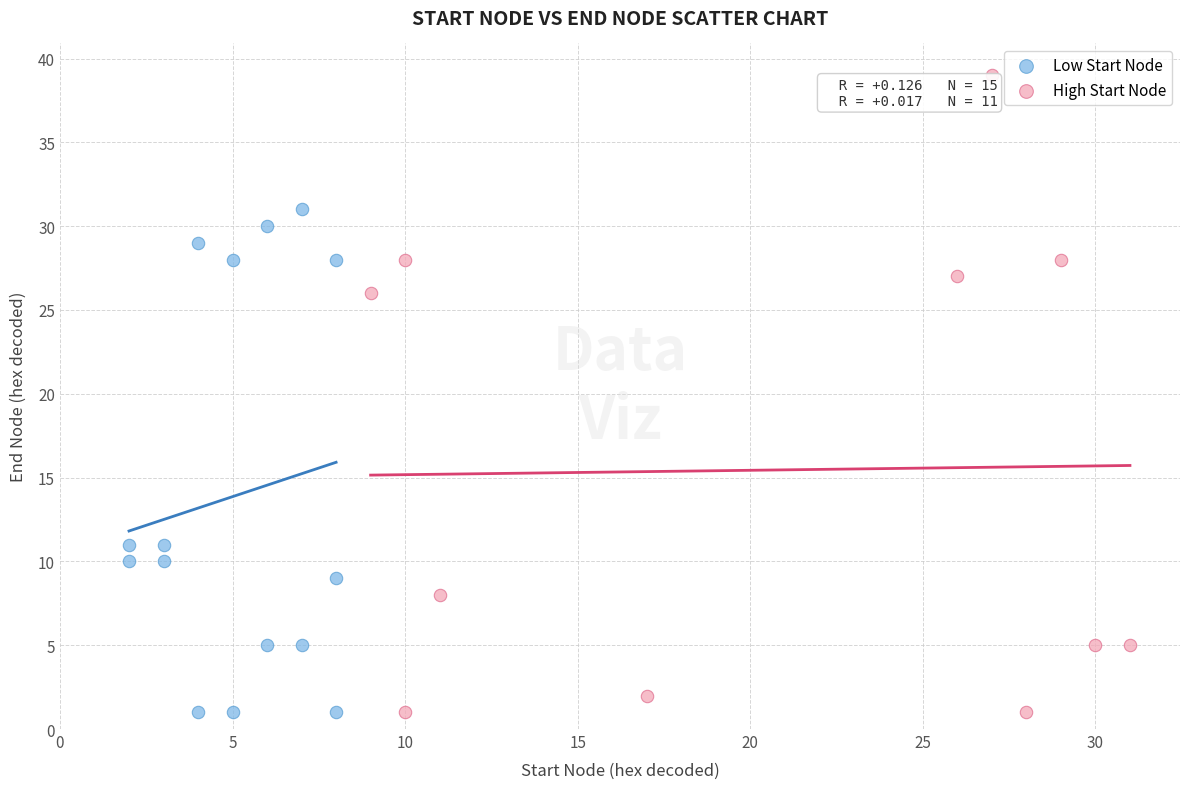

Which series has the widest spread of Y values?

High Start Node